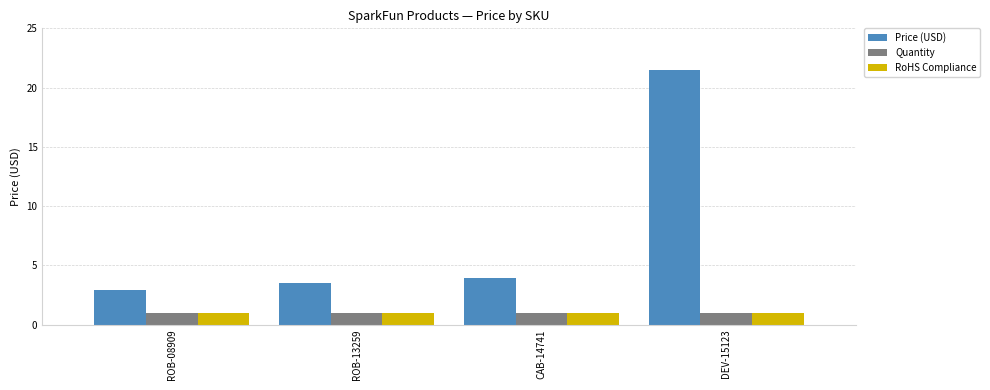

What is the average value of the RoHS Compliance series?

1.0